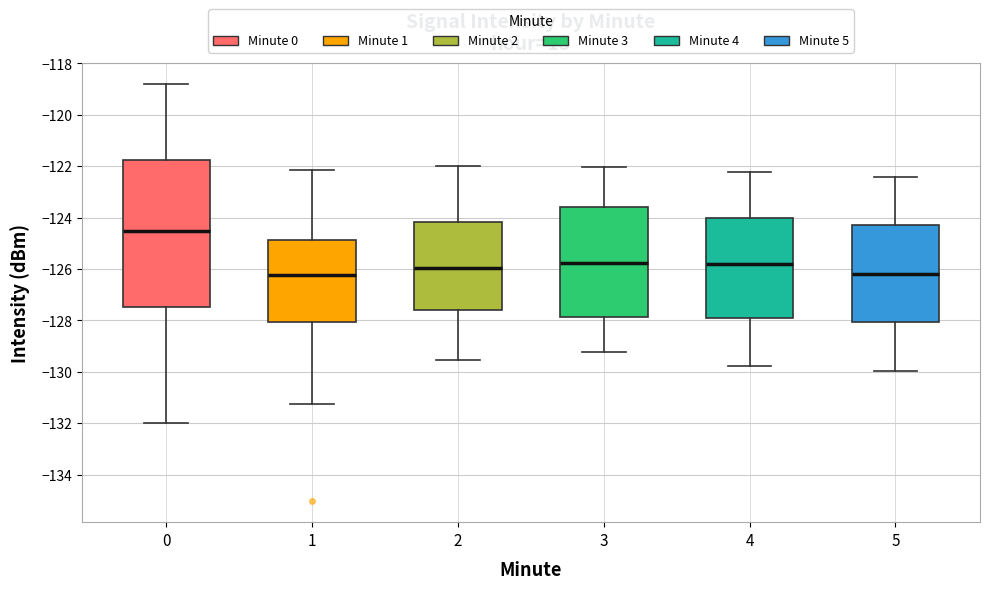

Which box is the tallest, from its lower edge to its upper edge?

0